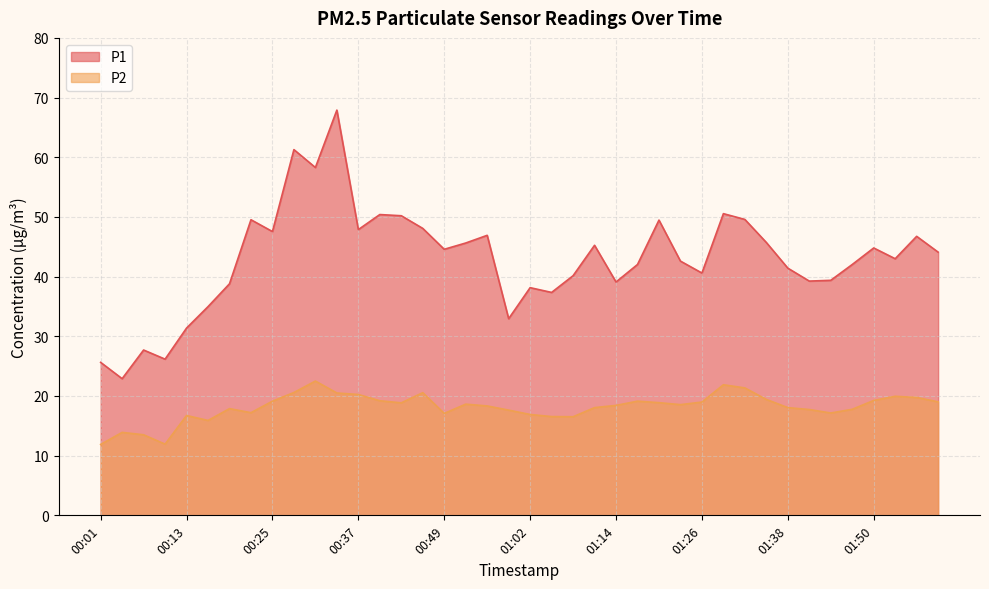

How many data points does each series have?

40